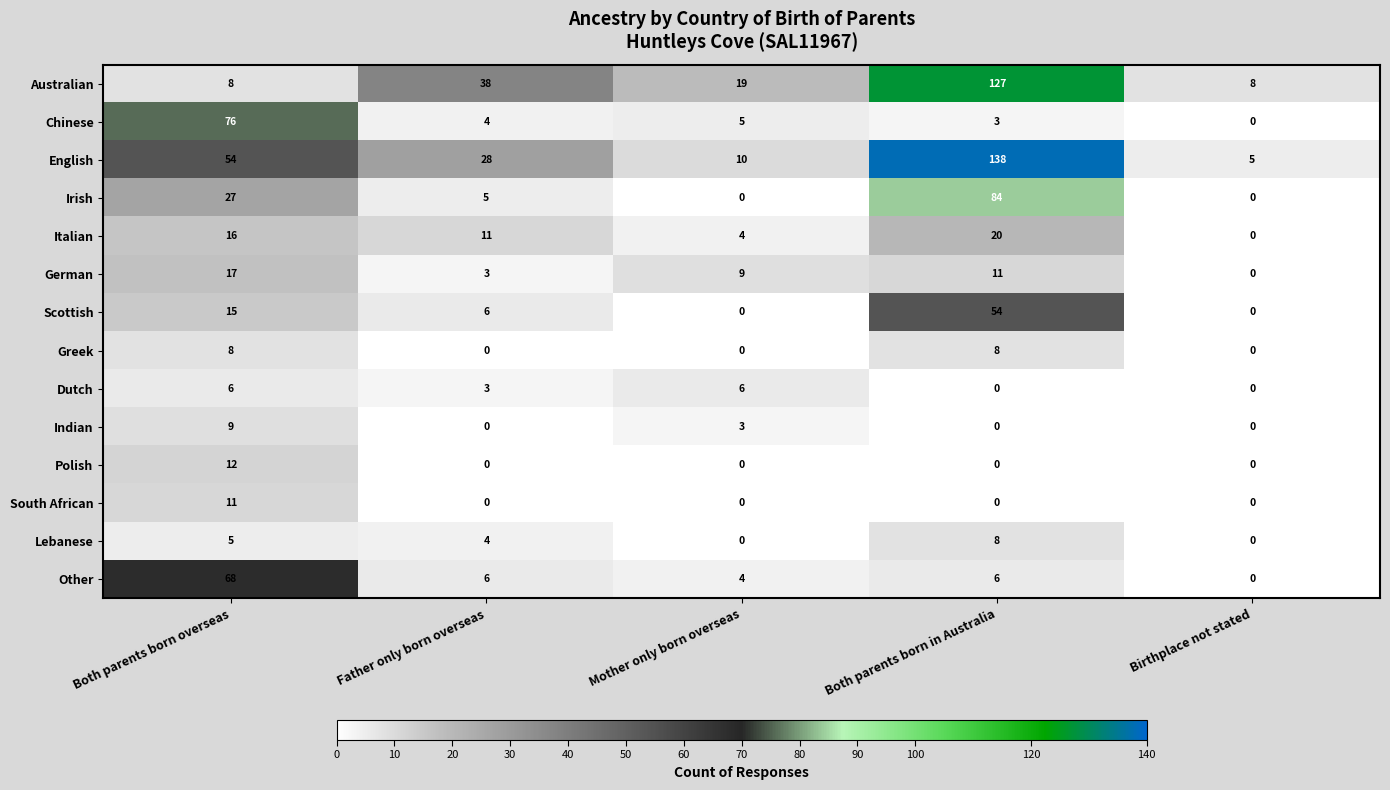

Which category has the highest value in the Polish series?

Both parents born overseas